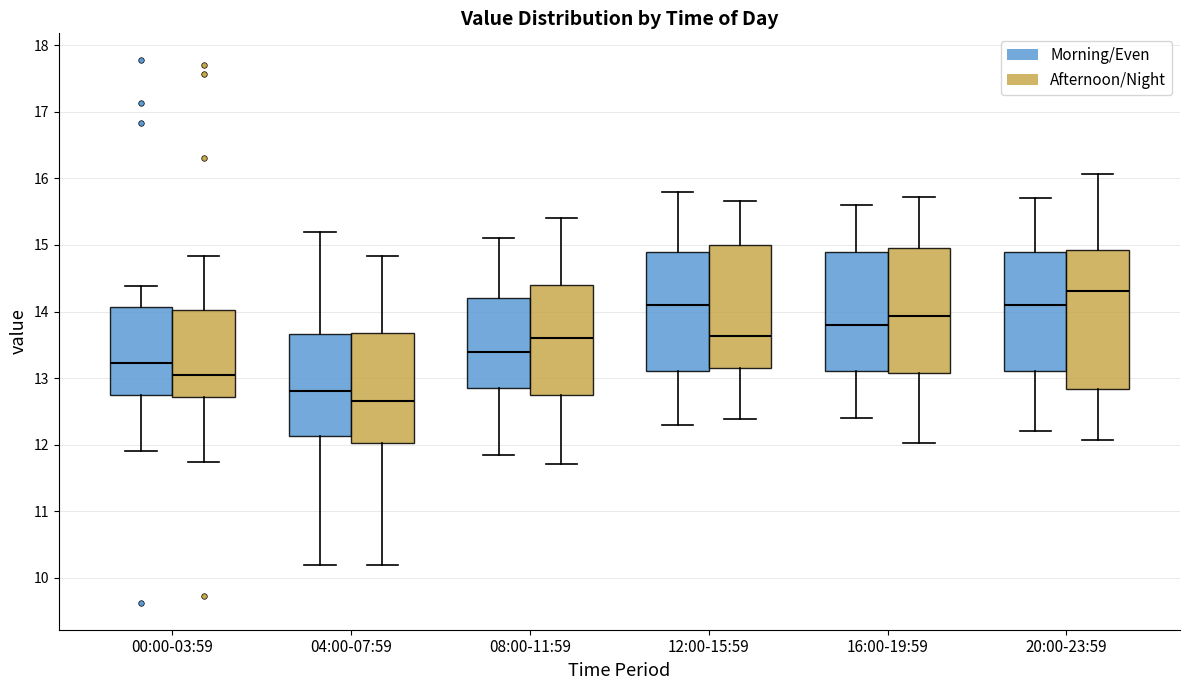

Reading left to right, transcribe this box plot: for each box, give where its median line is, the range the box spans, and where its two whiskers end, as read against the y-axis. The values are not printed on the chart, so give them approximately, as read against the axis.

00:00-03:59 (Morning/Even): median 13.2, box 12.8 to 14.1, whiskers 11.9 to 14.4
00:00-03:59 (Afternoon/Night): median 13.0, box 12.7 to 14.0, whiskers 11.7 to 14.8
04:00-07:59 (Morning/Even): median 12.8, box 12.1 to 13.7, whiskers 10.2 to 15.2
04:00-07:59 (Afternoon/Night): median 12.7, box 12.0 to 13.7, whiskers 10.2 to 14.8
08:00-11:59 (Morning/Even): median 13.4, box 12.9 to 14.2, whiskers 11.9 to 15.1
08:00-11:59 (Afternoon/Night): median 13.6, box 12.7 to 14.4, whiskers 11.7 to 15.4
12:00-15:59 (Morning/Even): median 14.1, box 13.1 to 14.9, whiskers 12.3 to 15.8
12:00-15:59 (Afternoon/Night): median 13.6, box 13.2 to 15.0, whiskers 12.4 to 15.7
16:00-19:59 (Morning/Even): median 13.8, box 13.1 to 14.9, whiskers 12.4 to 15.6
16:00-19:59 (Afternoon/Night): median 13.9, box 13.1 to 15.0, whiskers 12.0 to 15.7
20:00-23:59 (Morning/Even): median 14.1, box 13.1 to 14.9, whiskers 12.2 to 15.7
20:00-23:59 (Afternoon/Night): median 14.3, box 12.8 to 14.9, whiskers 12.1 to 16.1